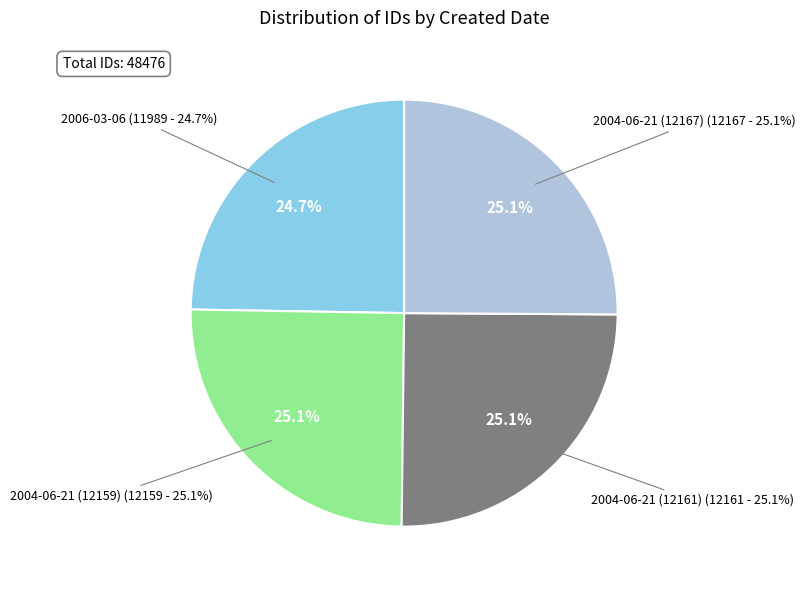

Which category has the smallest portion of the pie?

2006-03-06